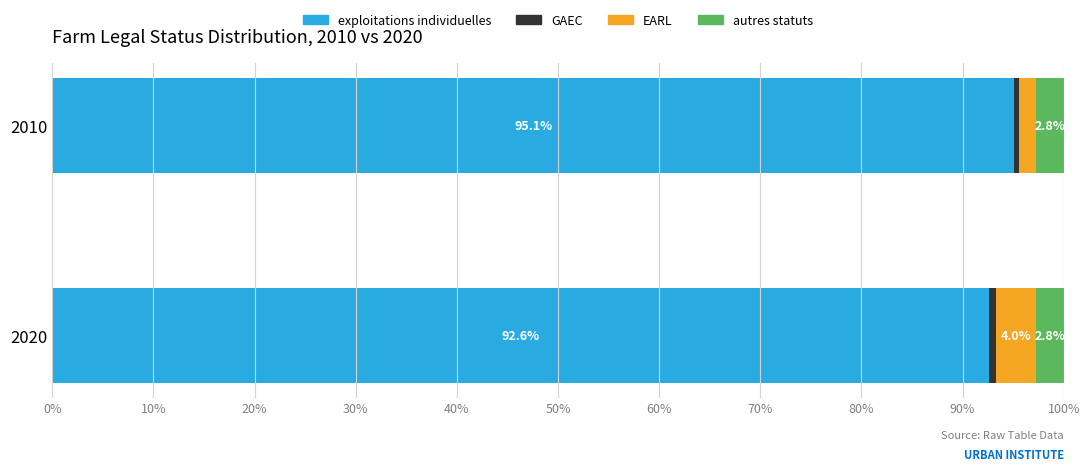

Between exploitations individuelles and GAEC, which is larger?

exploitations individuelles